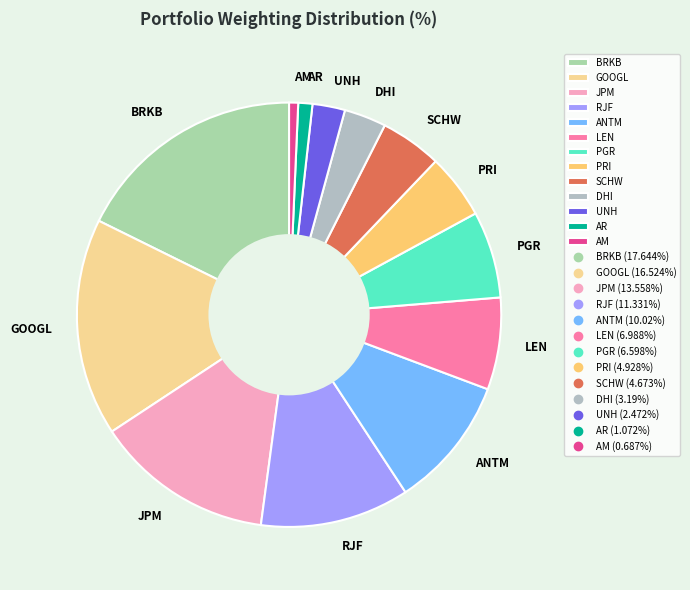

How many slices are in this pie chart?

13